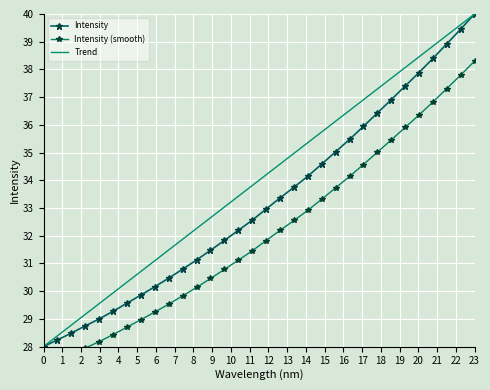

True or false: Intensity has more than 2 interior local peaks.

False